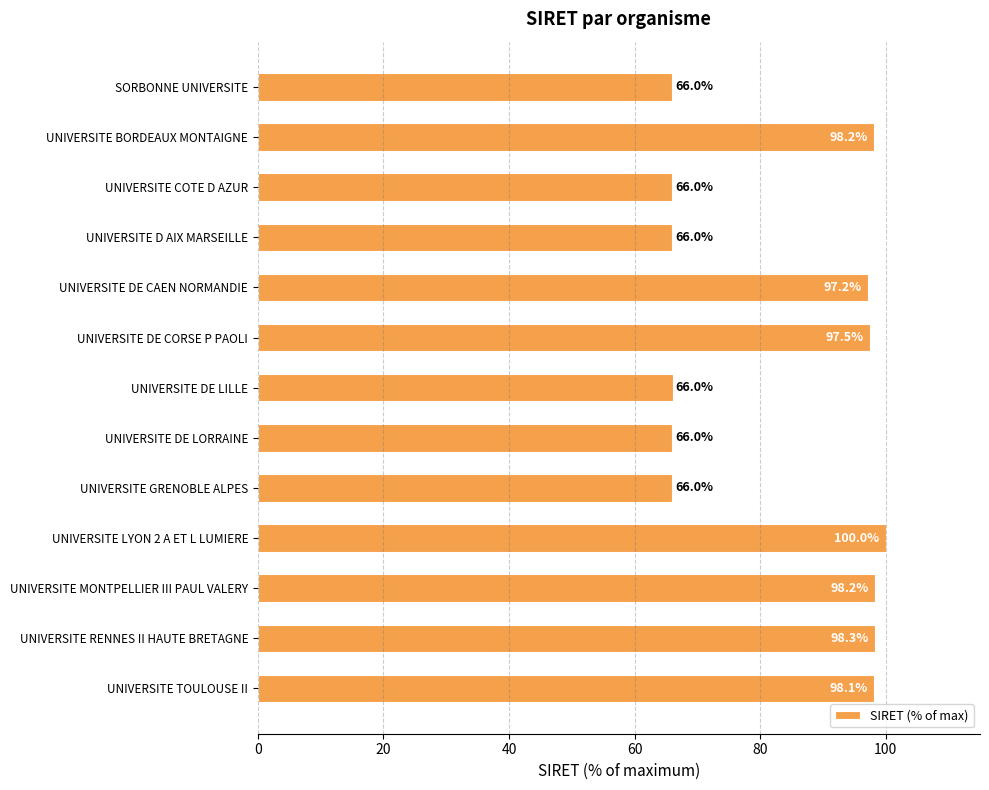

Approximately how many times larger is the value at SORBONNE UNIVERSITE compared to UNIVERSITE MONTPELLIER III PAUL VALERY?

0.7